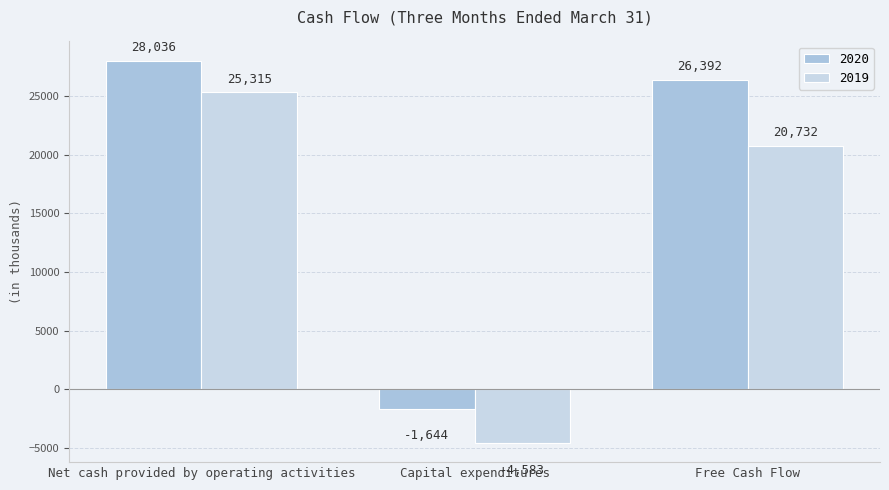

What is the label of the 1st bar from the left?

Net cash provided by operating activities